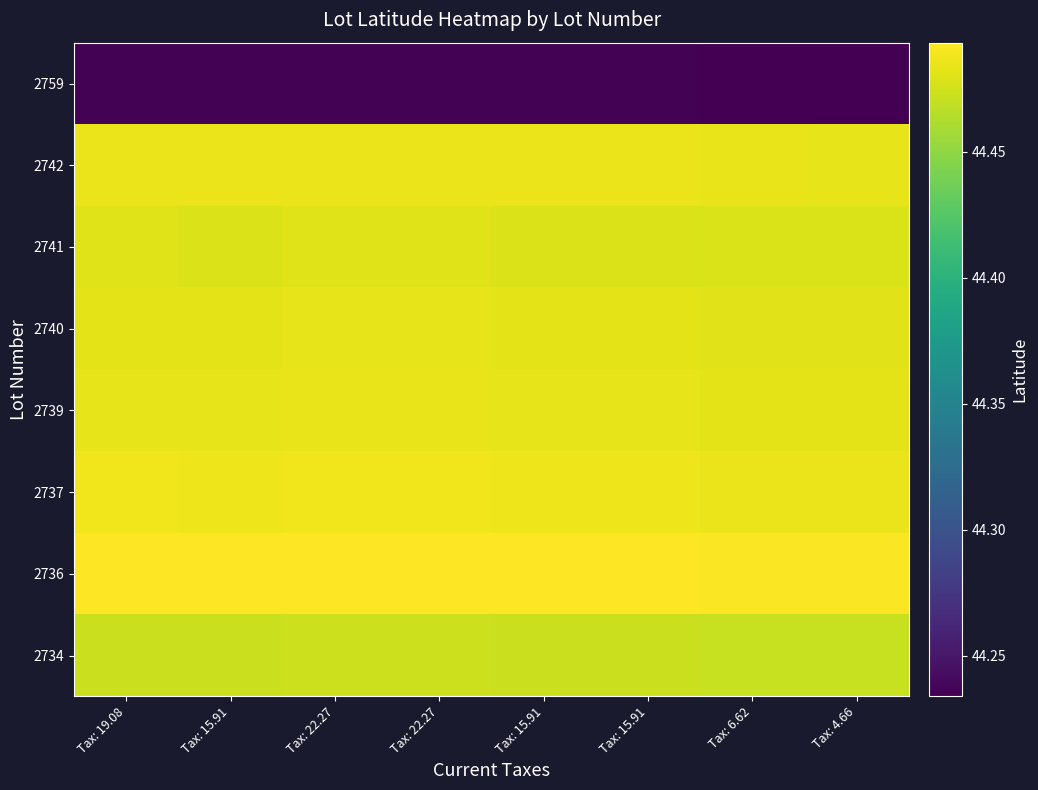

Reading left to right, list all the values displayed in this chart.

2734: Tax: 19.08=44.5	Tax: 15.91=44.5	Tax: 22.27=44.5	Tax: 22.27=44.5	Tax: 15.91=44.5	Tax: 15.91=44.5	Tax: 6.62=44.5	Tax: 4.66=44.5
2736: Tax: 19.08=44.5	Tax: 15.91=44.5	Tax: 22.27=44.5	Tax: 22.27=44.5	Tax: 15.91=44.5	Tax: 15.91=44.5	Tax: 6.62=44.5	Tax: 4.66=44.5
2737: Tax: 19.08=44.5	Tax: 15.91=44.5	Tax: 22.27=44.5	Tax: 22.27=44.5	Tax: 15.91=44.5	Tax: 15.91=44.5	Tax: 6.62=44.5	Tax: 4.66=44.5
2739: Tax: 19.08=44.5	Tax: 15.91=44.5	Tax: 22.27=44.5	Tax: 22.27=44.5	Tax: 15.91=44.5	Tax: 15.91=44.5	Tax: 6.62=44.5	Tax: 4.66=44.5
2740: Tax: 19.08=44.5	Tax: 15.91=44.5	Tax: 22.27=44.5	Tax: 22.27=44.5	Tax: 15.91=44.5	Tax: 15.91=44.5	Tax: 6.62=44.5	Tax: 4.66=44.5
2741: Tax: 19.08=44.5	Tax: 15.91=44.5	Tax: 22.27=44.5	Tax: 22.27=44.5	Tax: 15.91=44.5	Tax: 15.91=44.5	Tax: 6.62=44.5	Tax: 4.66=44.5
2742: Tax: 19.08=44.5	Tax: 15.91=44.5	Tax: 22.27=44.5	Tax: 22.27=44.5	Tax: 15.91=44.5	Tax: 15.91=44.5	Tax: 6.62=44.5	Tax: 4.66=44.5
2759: Tax: 19.08=44.2	Tax: 15.91=44.2	Tax: 22.27=44.2	Tax: 22.27=44.2	Tax: 15.91=44.2	Tax: 15.91=44.2	Tax: 6.62=44.2	Tax: 4.66=44.2